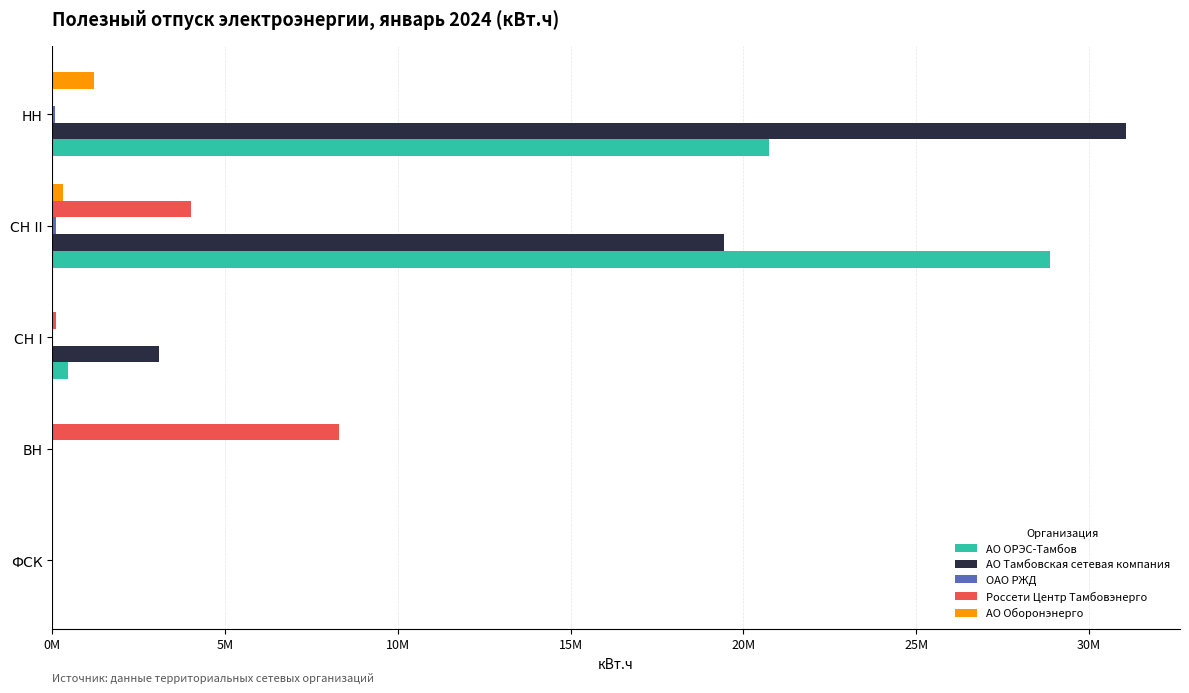

Where is АО ОРЭС-Тамбов nearest to the value 14441177?

НН